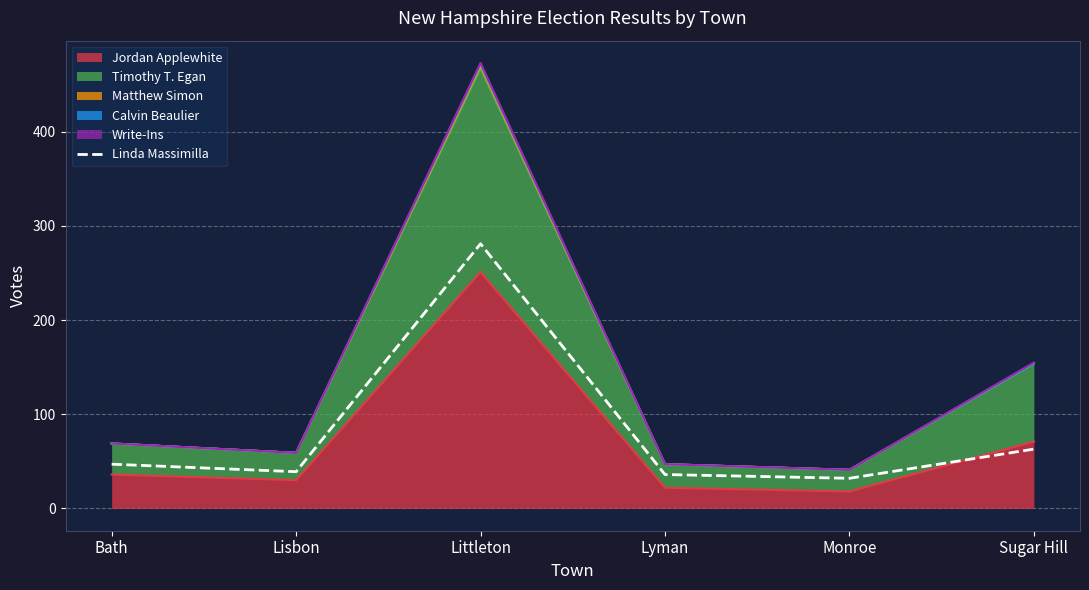

What is the label of the 5th point from the right?

Lisbon